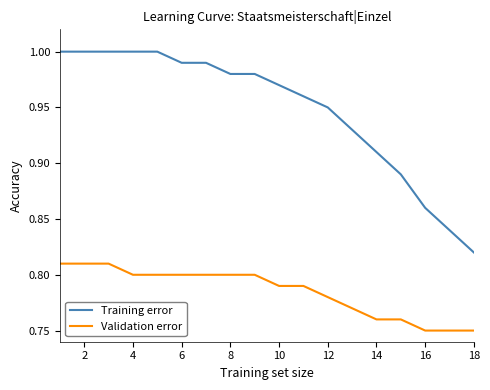

Which series has the widest spread of values?

Training error